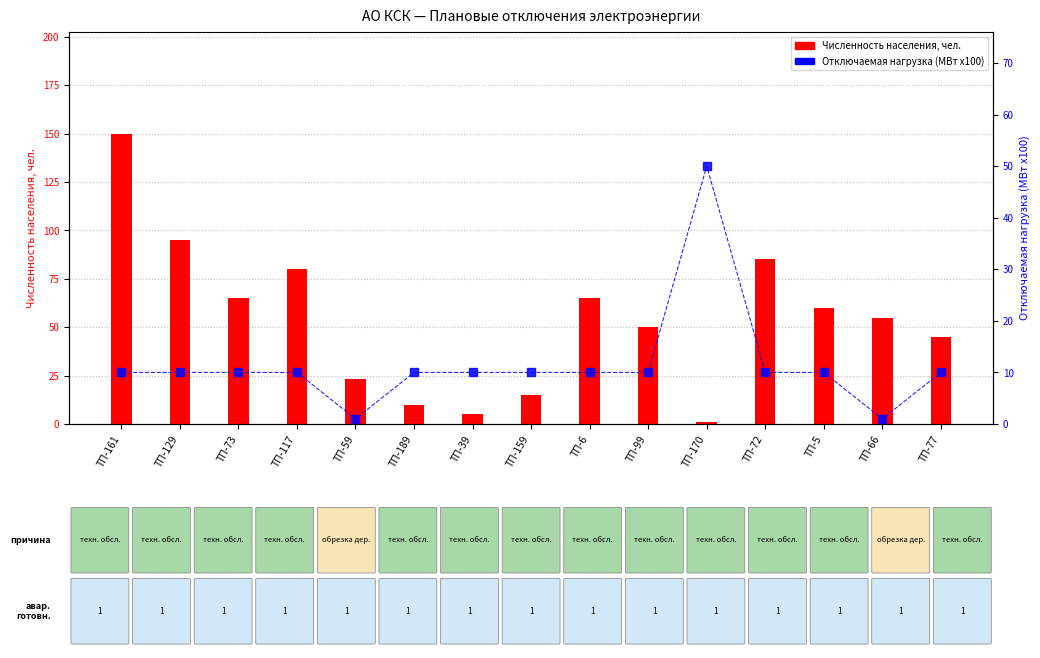

What is the label of the 7th bar from the left?

ТП-39